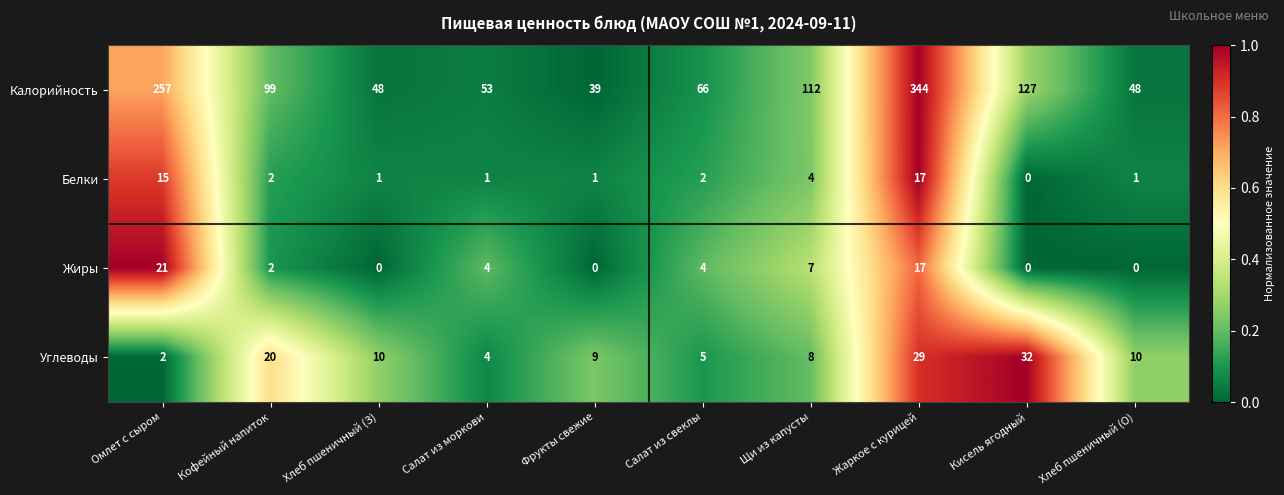

True or false: Жиры has a value of 4 at Салат из моркови.

True